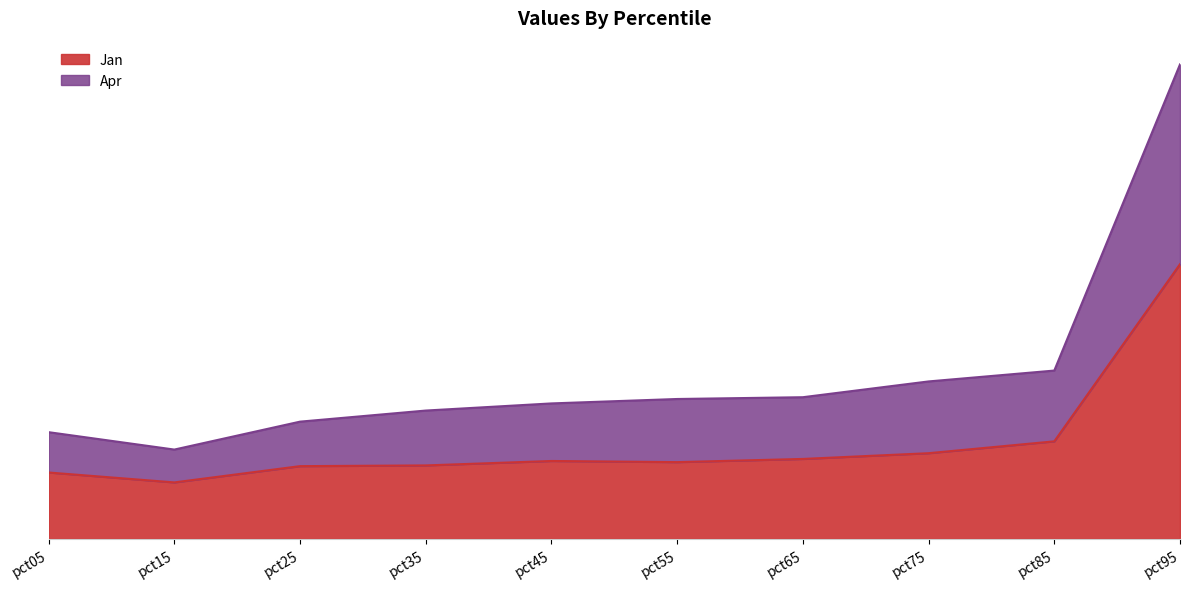

Between pct35 and pct55, which series saw the biggest shift?

Apr